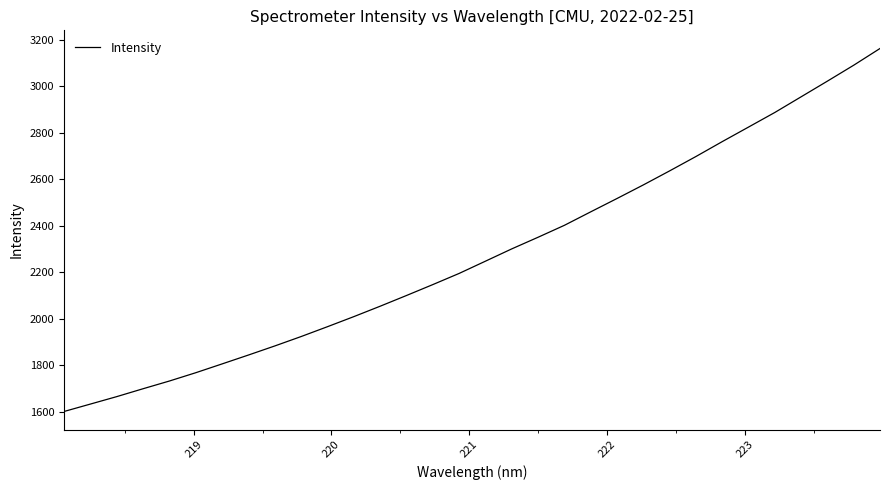

What is the average value?

2279.0